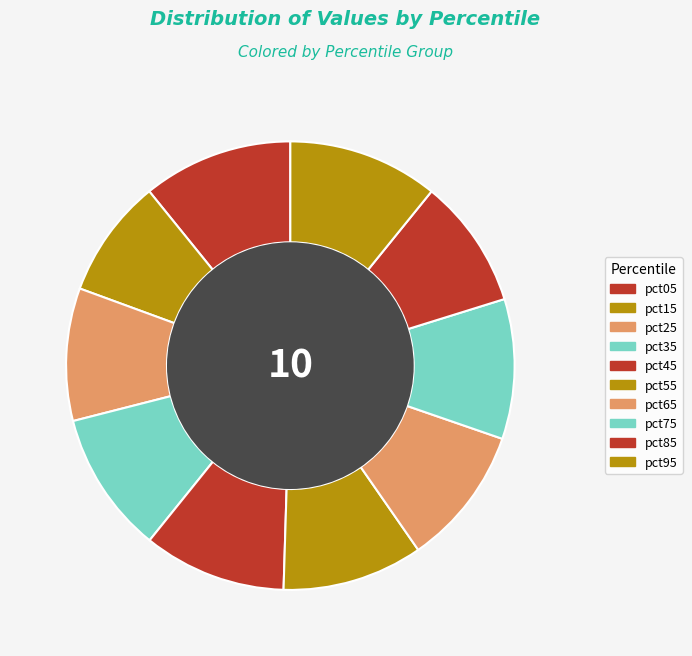

What percentage is the pct65 slice, to the nearest percent?

10%